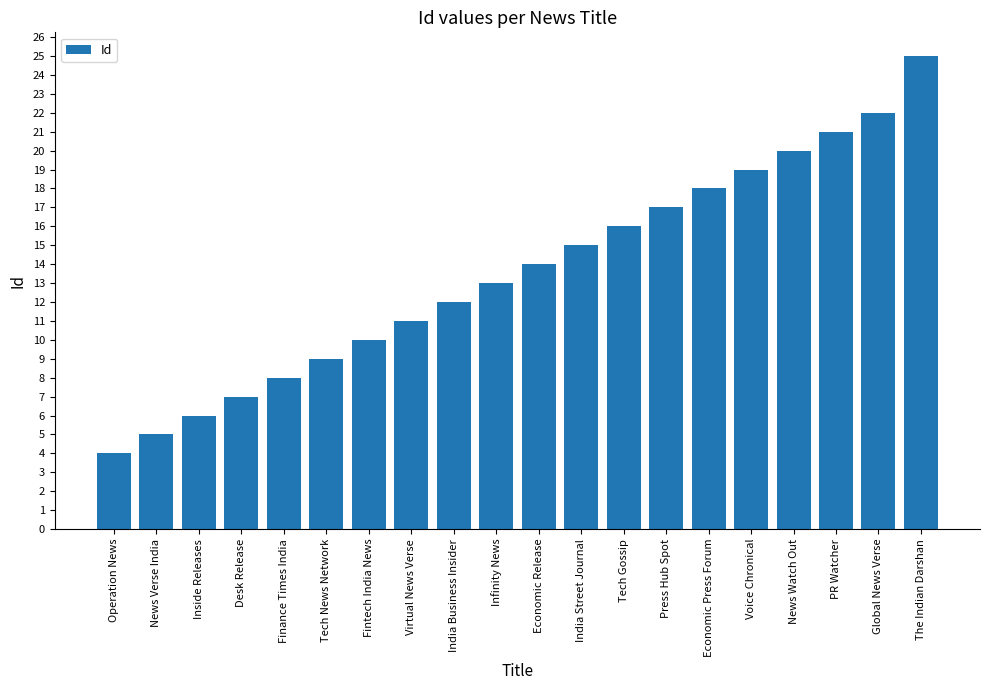

What is the sum of the values at Finance Times India and Desk Release?

15